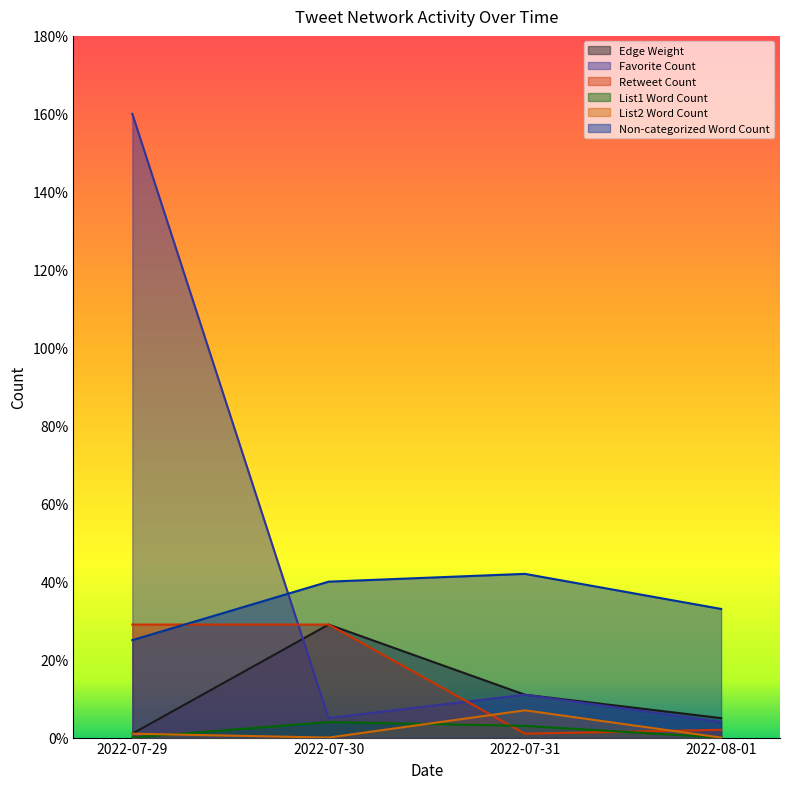

Which series changed the most between 2022-07-29 and 2022-08-01?

Favorite Count